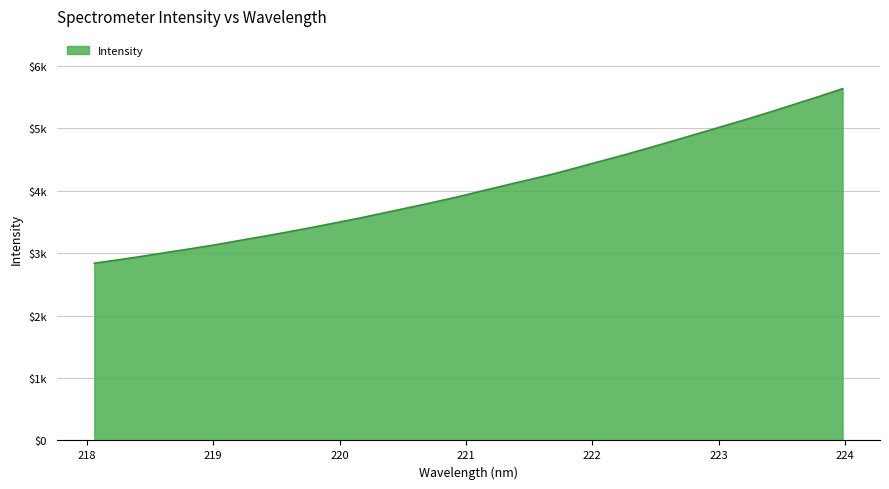

List the labels in order of value, smallest first.

218.0596, 218.2508, 218.442, 218.6332, 218.8244, 219.0156, 219.2067, 219.3979, 219.589, 219.7801, 219.9712, 220.1623, 220.3533, 220.5444, 220.7354, 220.9264, 221.1174, 221.3083, 221.4993, 221.6902, 221.8812, 222.0721, 222.263, 222.4538, 222.6447, 222.8355, 223.0264, 223.2172, 223.408, 223.5987, 223.7895, 223.9802